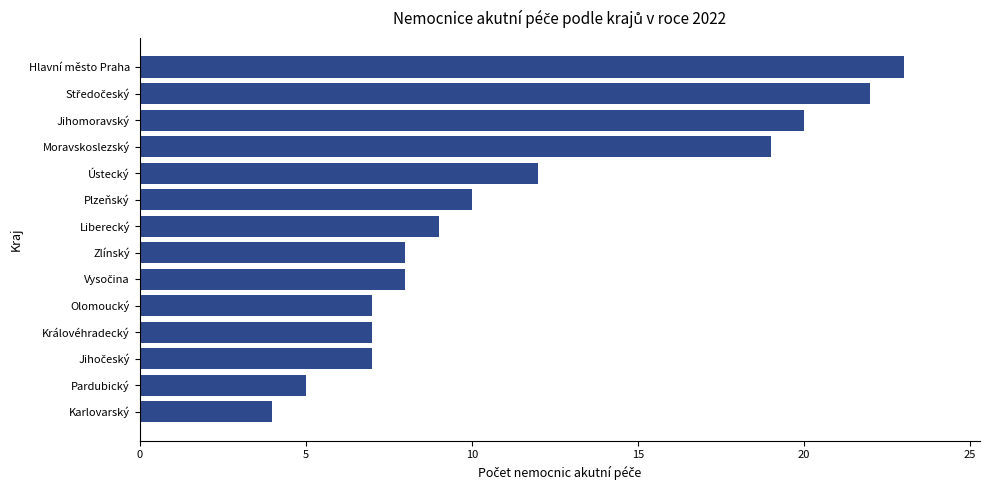

True or false: the data shows 12 at Ústecký.

True